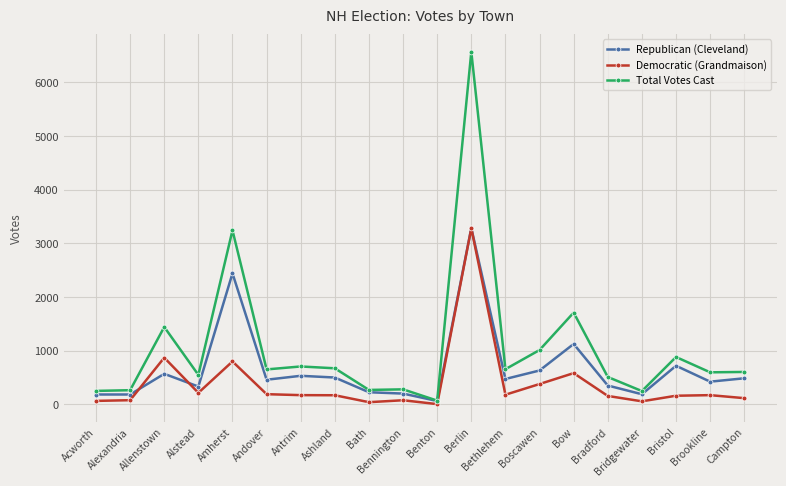

What is the difference between the second highest and minimum values in the Democratic (Grandmaison) series?

865